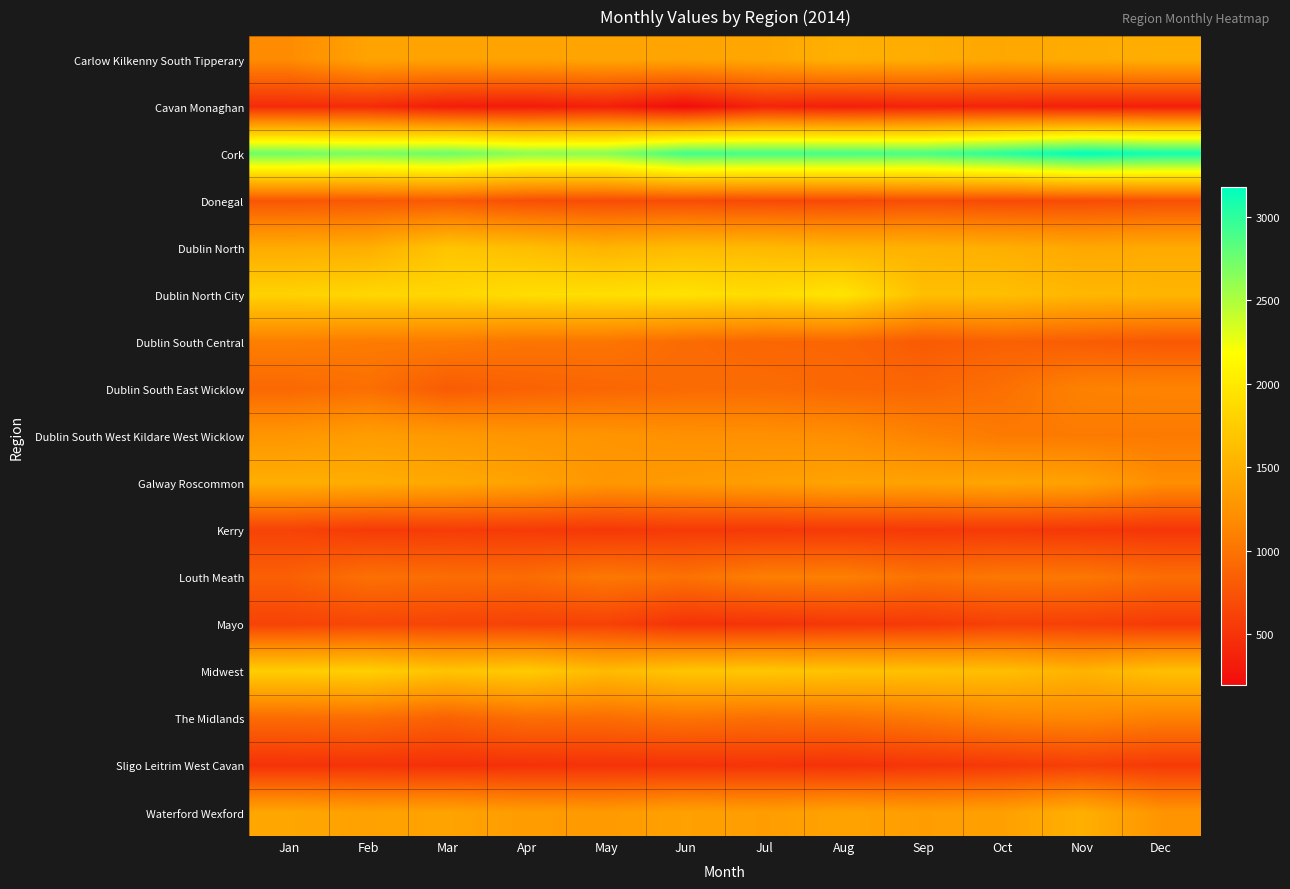

What is the maximum value shown in the chart?

3180